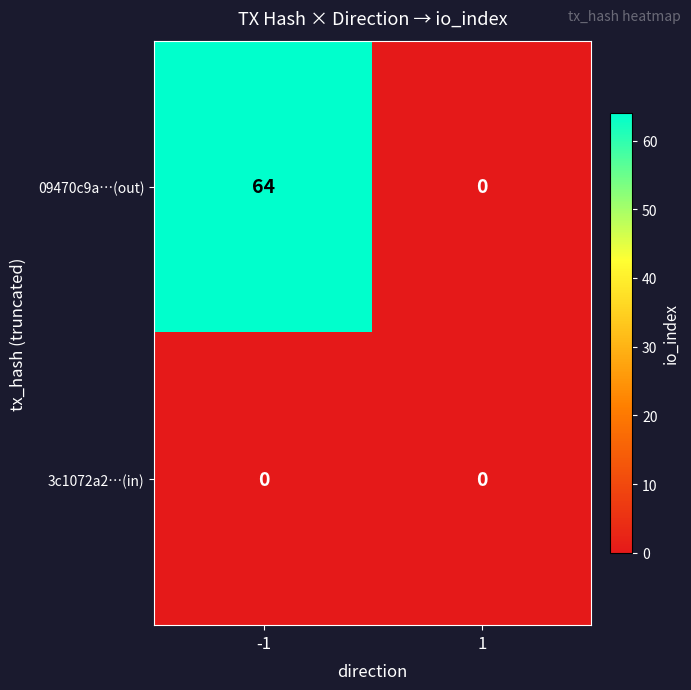

Reading left to right, list all the values displayed in this chart.

09470c9a…(out): 64	0
3c1072a2…(in): 0	0